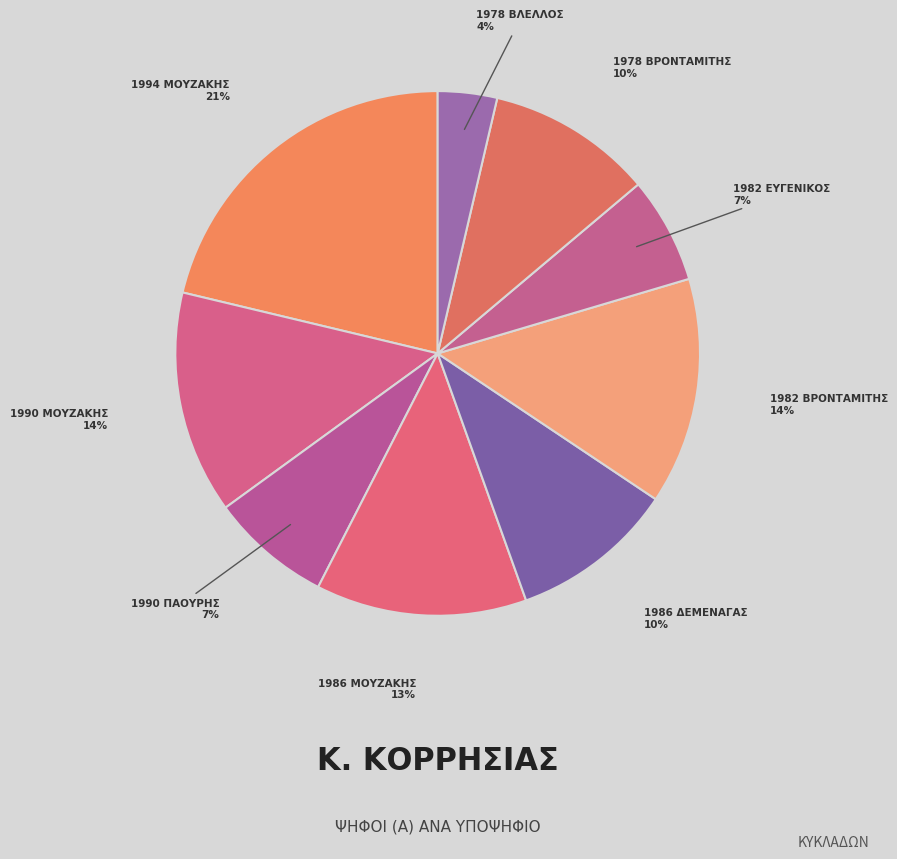

How many segments does this pie chart have?

9